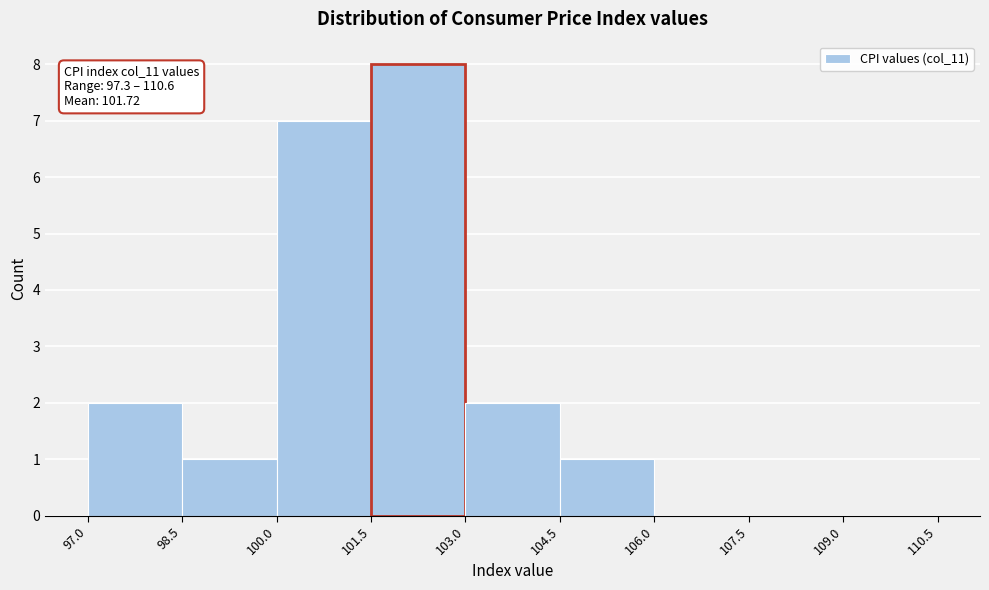

Over which range of the x-axis is the bar tallest?

101.5 to 103.0